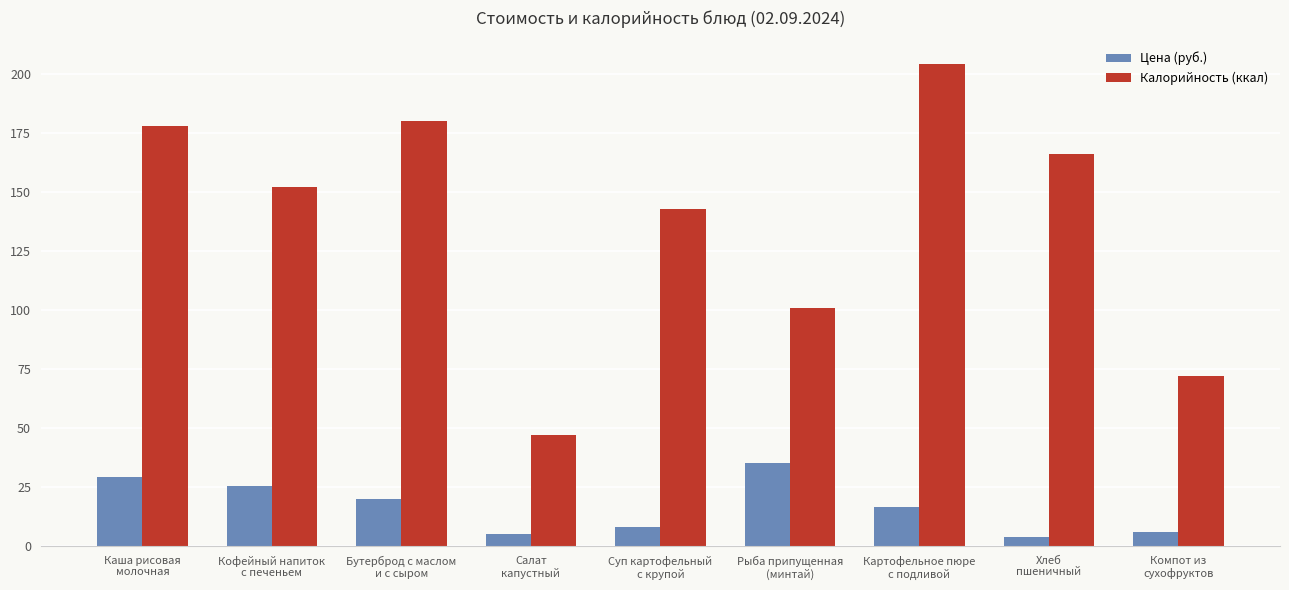

What is the difference between the maximum and minimum values in the Калорийность (ккал) series?

157.0